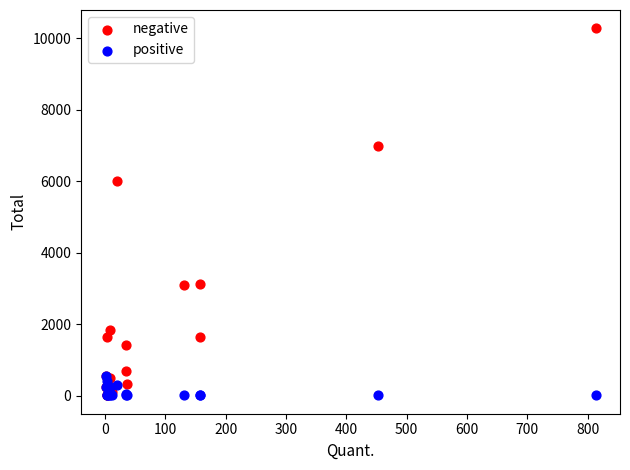

Across all series, what Y value is closest to 5142?

6008.6